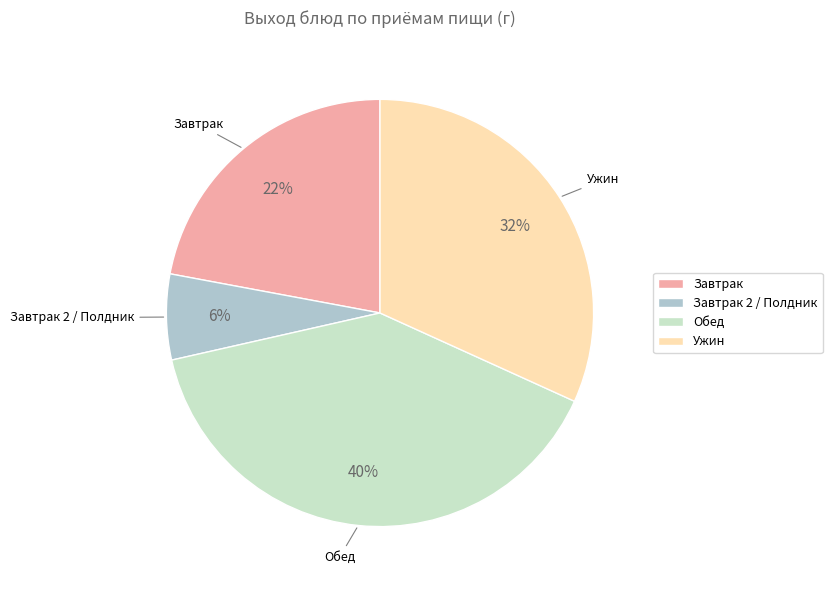

Combined, do Завтрак 2 / Полдник and Ужин account for over 50%?

No